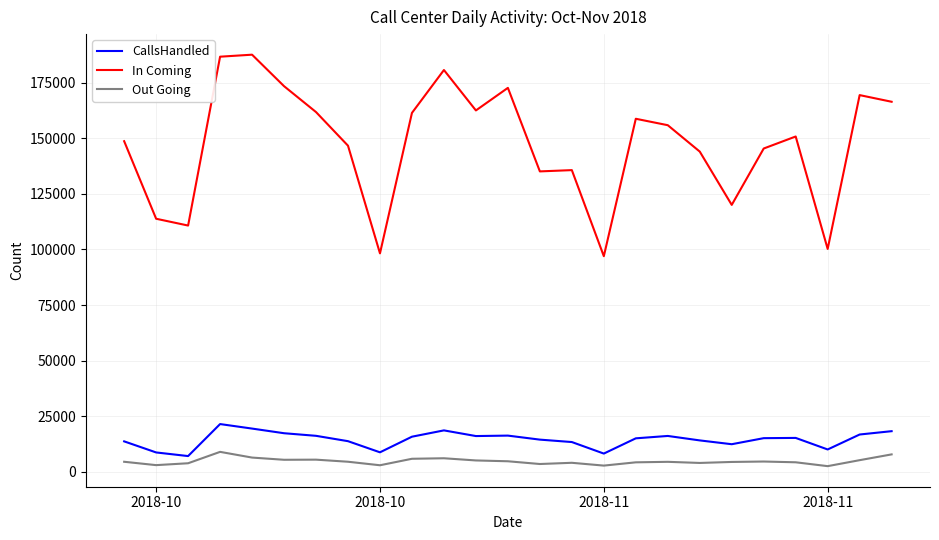

What is the difference between the maximum and second lowest values in the In Coming series?

89410